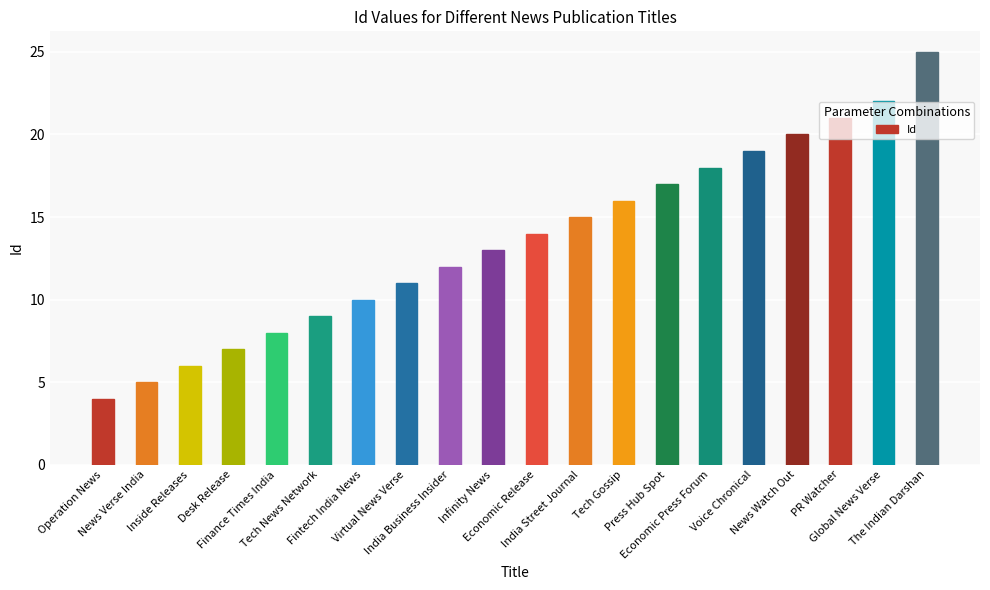

What is the minimum value shown in the chart?

4